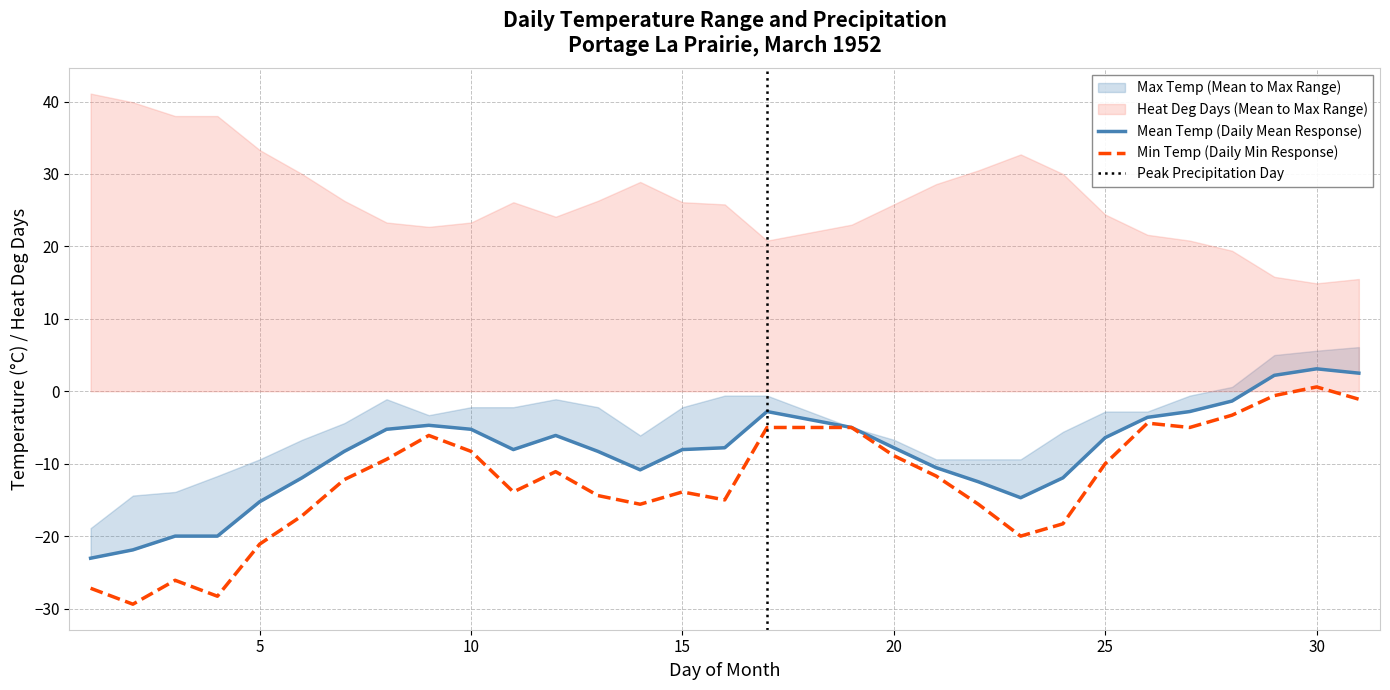

True or false: Min Temp (Daily Min Response) has a value of -13.9 at 15.

True